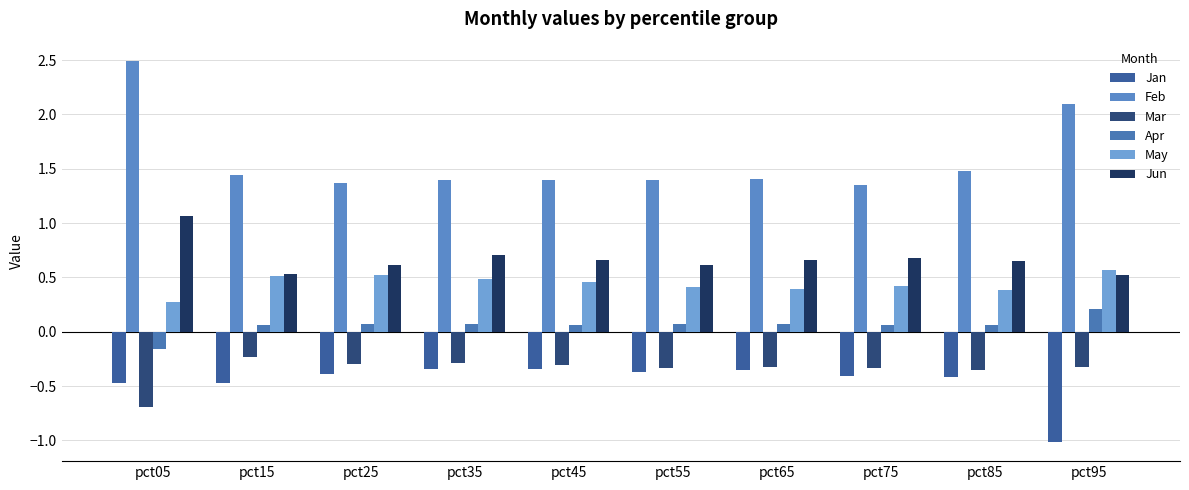

What is the minimum value for Apr?

-0.2